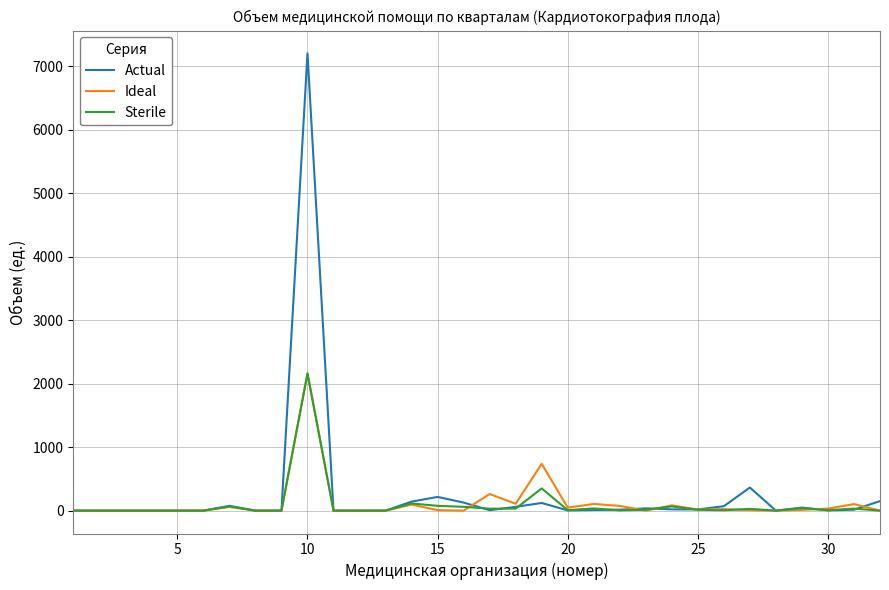

Which series has the widest spread of values?

Actual